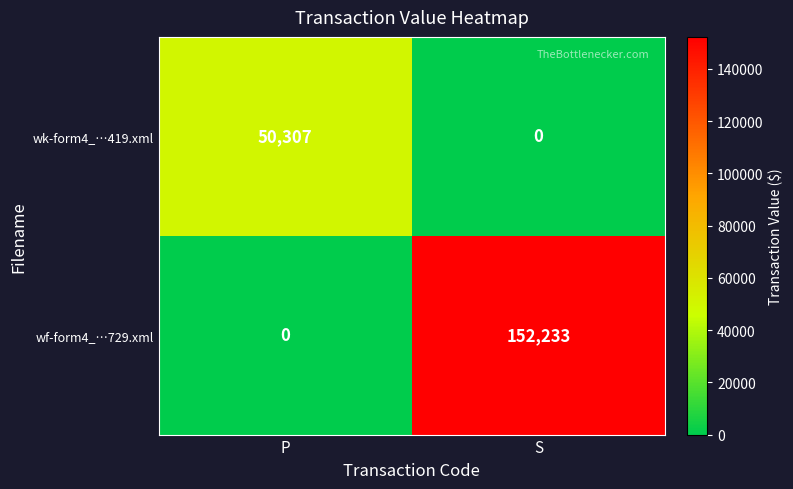

What is the maximum value shown in the chart?

152233